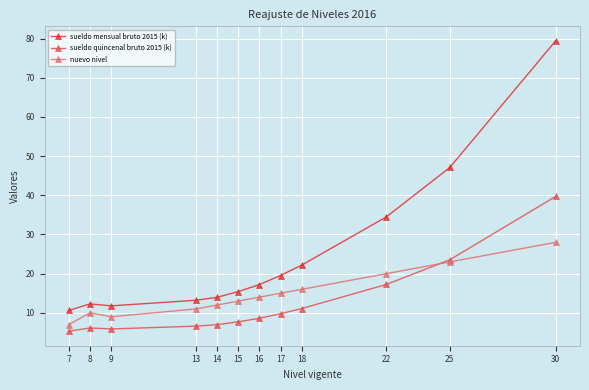

What is the average value of the sueldo quincenal bruto 2015 (k) series?

12.4